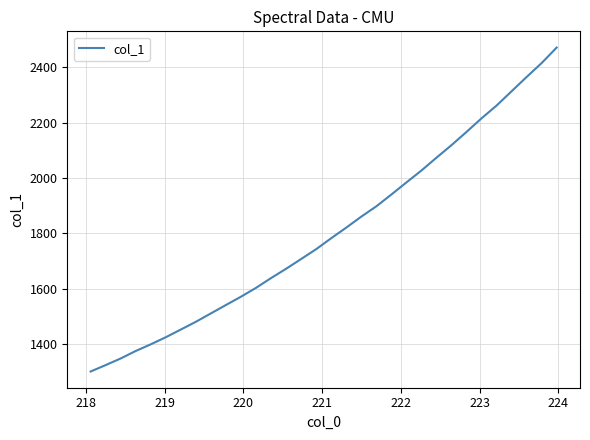

How many categories are shown in the chart?

32